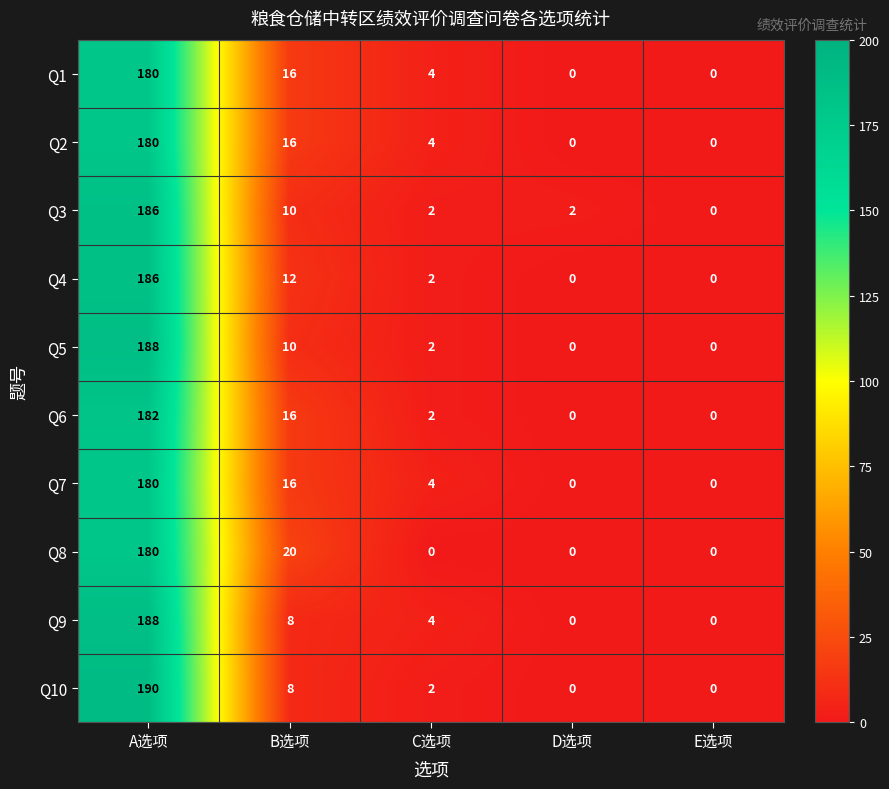

Which series has the largest range (max minus min)?

Q10